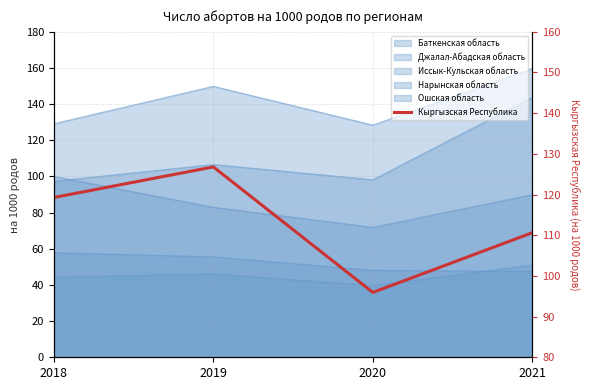

What is the difference between the maximum and minimum values?

30.9